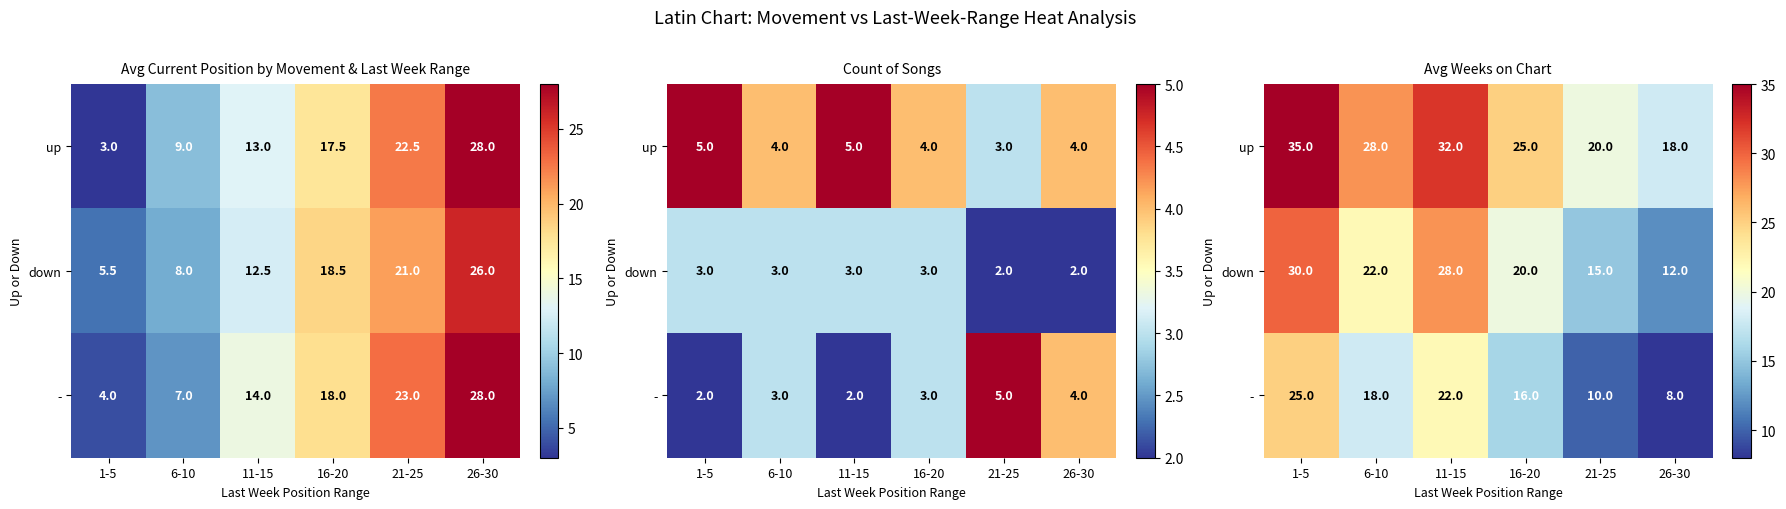

What is the total value across all series at 6-10?

68